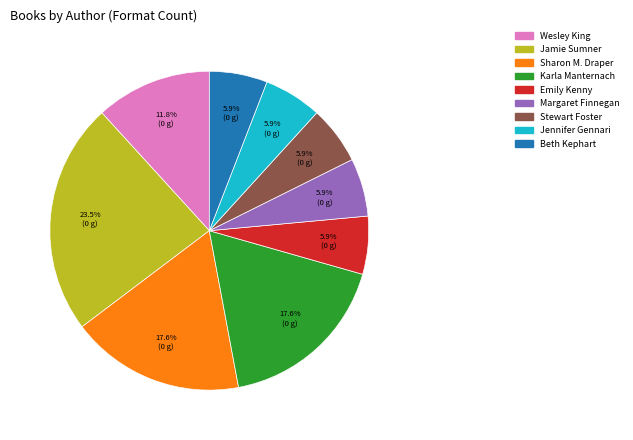

Approximately how many times larger is the value at Beth Kephart compared to Stewart Foster?

1.0